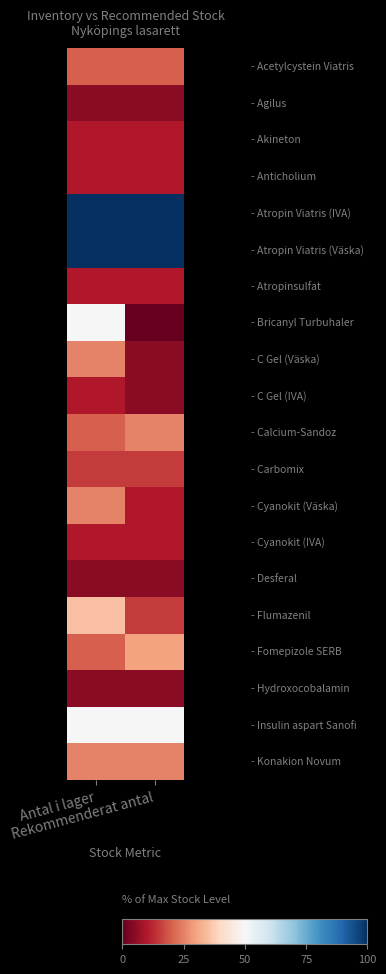

Count the number of categories in the chart.

2